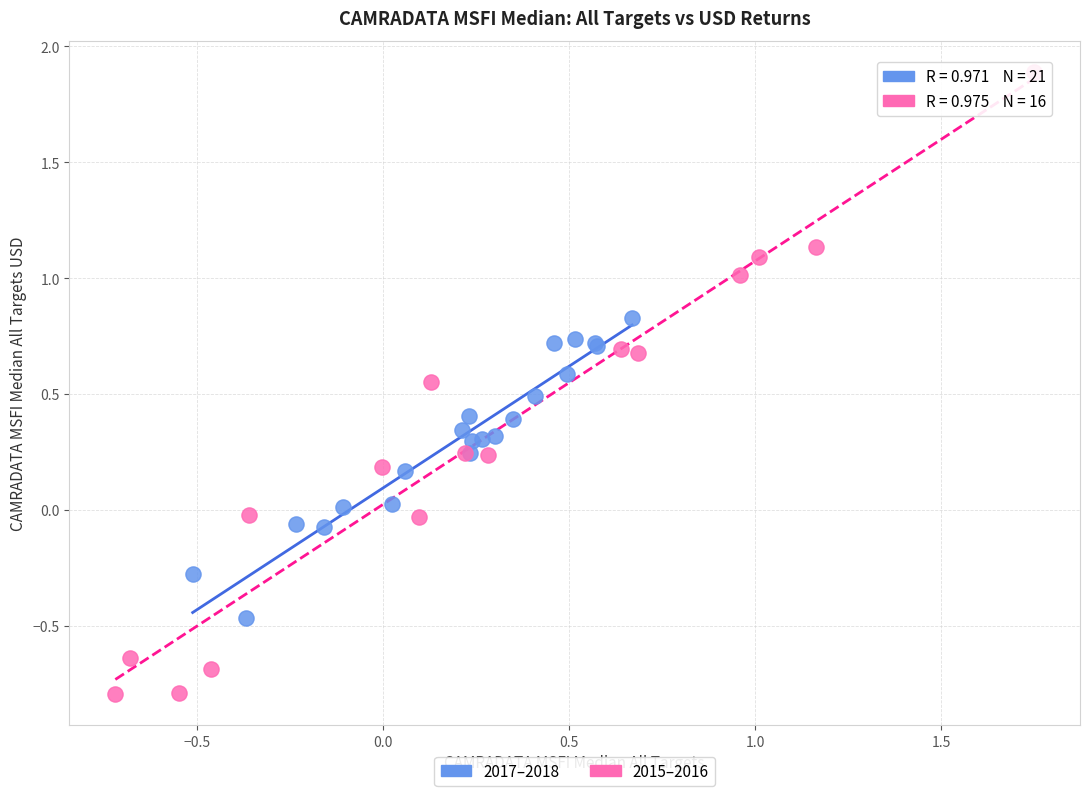

Which series has the widest spread of Y values?

2015–2016